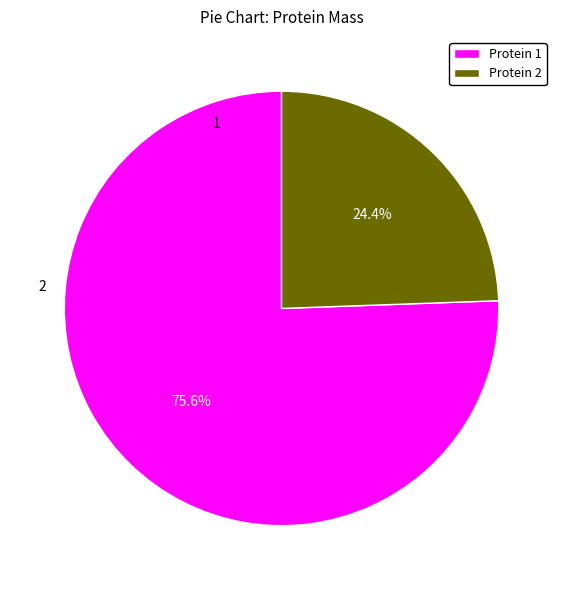

Is Protein 1 the majority of the pie?

Yes